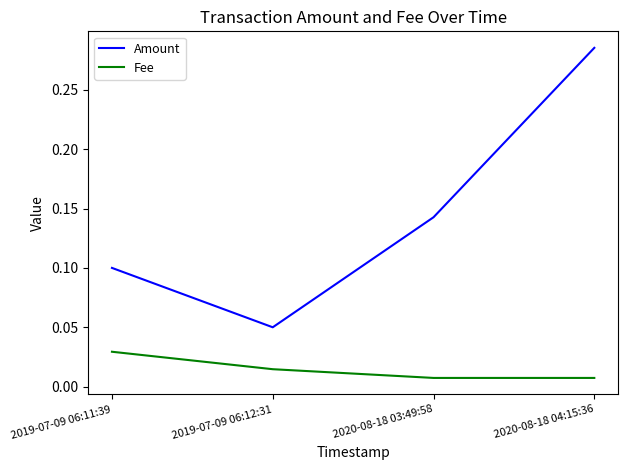

What is the sum of the Amount values at 2020-08-18 04:15:36 and 2019-07-09 06:11:39?

0.4